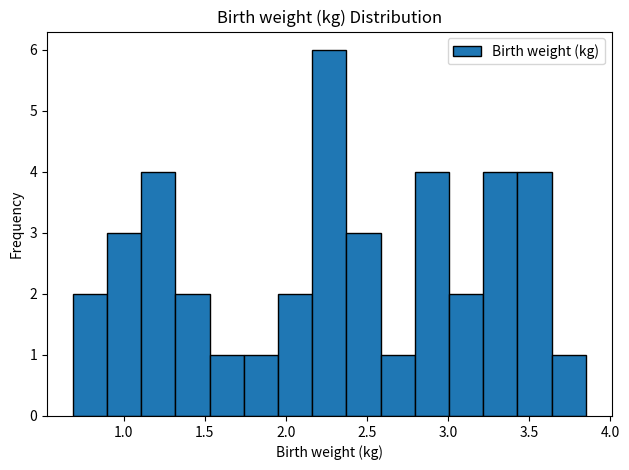

Reading left to right, transcribe this chart: for each bar, give the range it covers on the x-axis and its height. Neither the bar edges nor the heights are printed on the chart, so give them approximately, as read against the axes.

0.70 to 0.90: 2
0.90 to 1.10: 3
1.10 to 1.30: 4
1.30 to 1.55: 2
1.55 to 1.75: 1
1.75 to 1.95: 1
1.95 to 2.15: 2
2.15 to 2.35: 6
2.35 to 2.60: 3
2.60 to 2.80: 1
2.80 to 3.00: 4
3.00 to 3.20: 2
3.20 to 3.45: 4
3.45 to 3.65: 4
3.65 to 3.85: 1